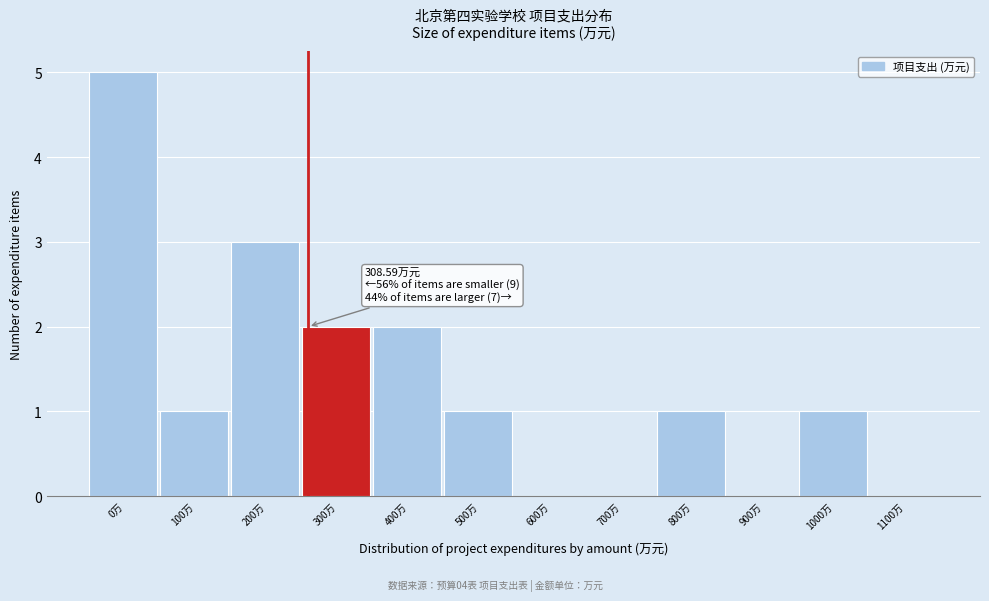

Reading left to right, what are all the values shown in this chart?

0万=5	100万=1	200万=3	300万=2	400万=2	500万=1	600万=0	700万=0	800万=1	900万=0	1000万=1	1100万=0